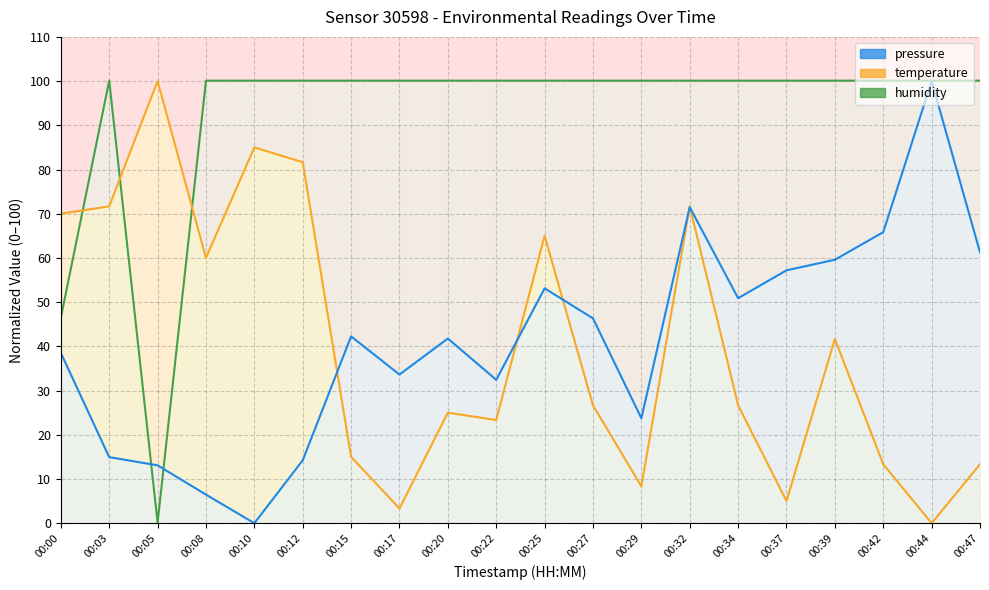

What value does the temperature series have at 00:12?

81.7